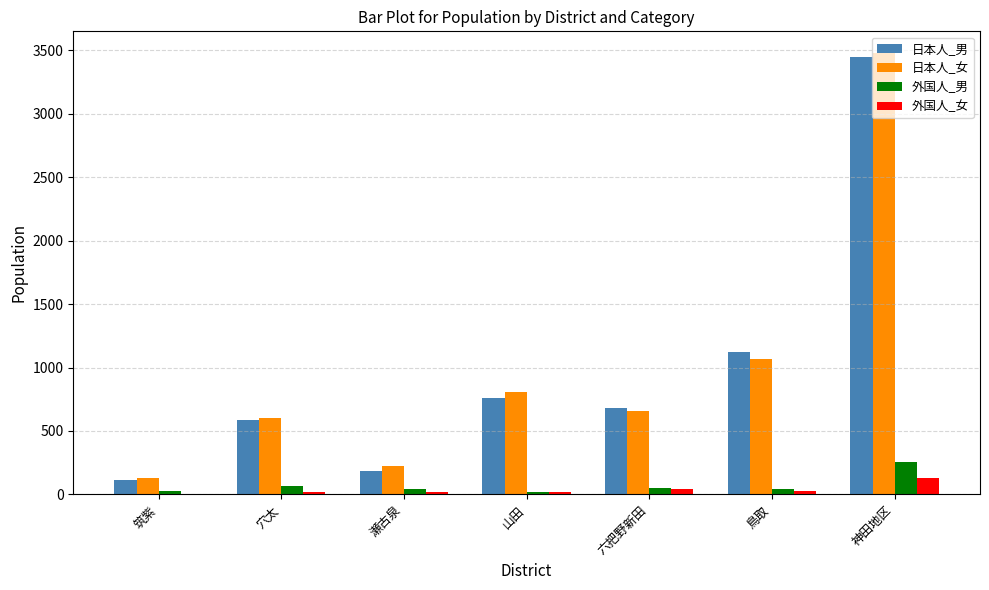

Which series changed the most between 穴太 and 瀬古泉?

日本人_男